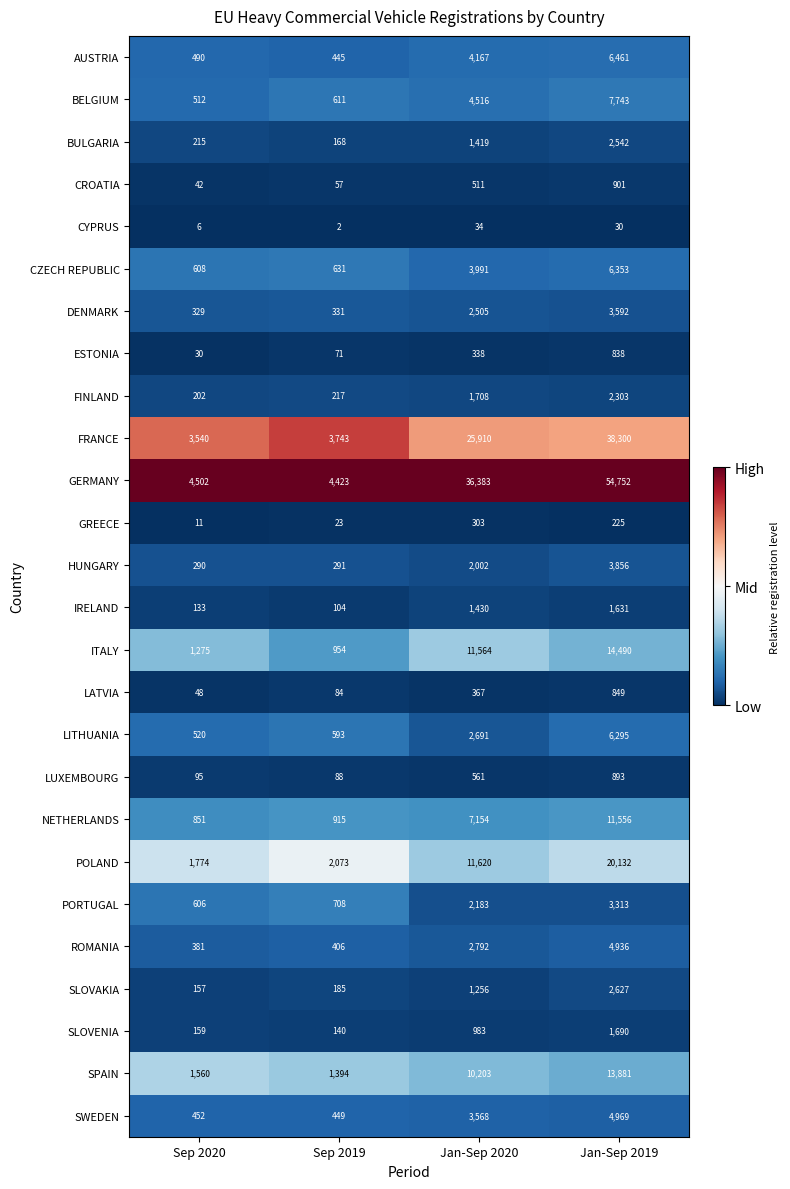

Which category has the highest value in the SLOVENIA series?

Jan-Sep 2019